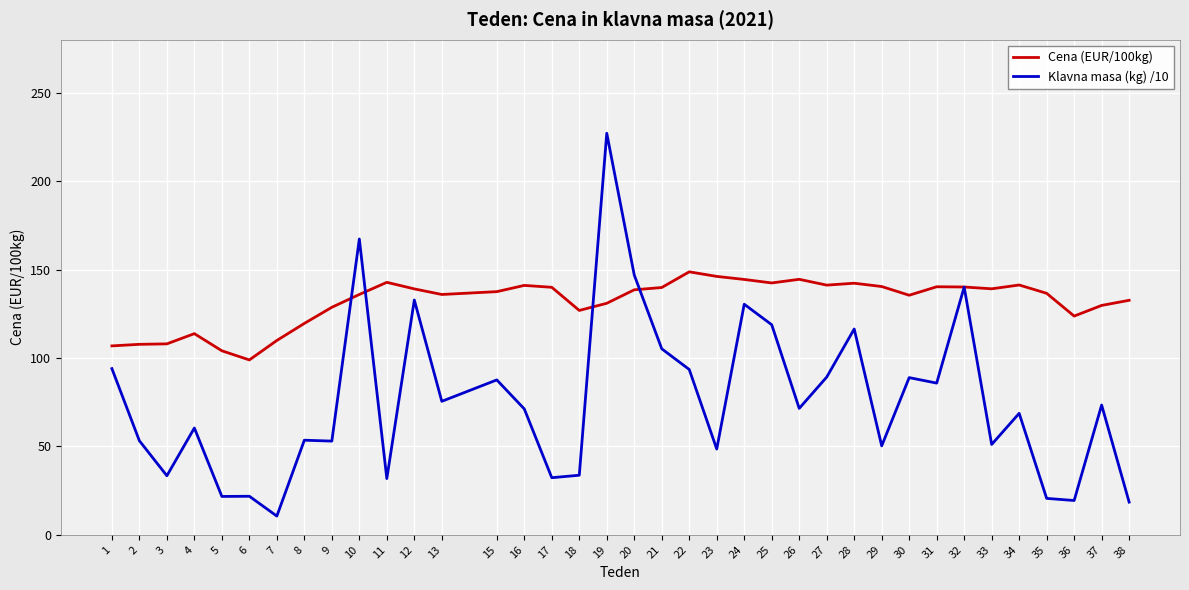

Rank the series by their average value, from highest to lowest.

Cena (EUR/100kg), Klavna masa (kg) /10